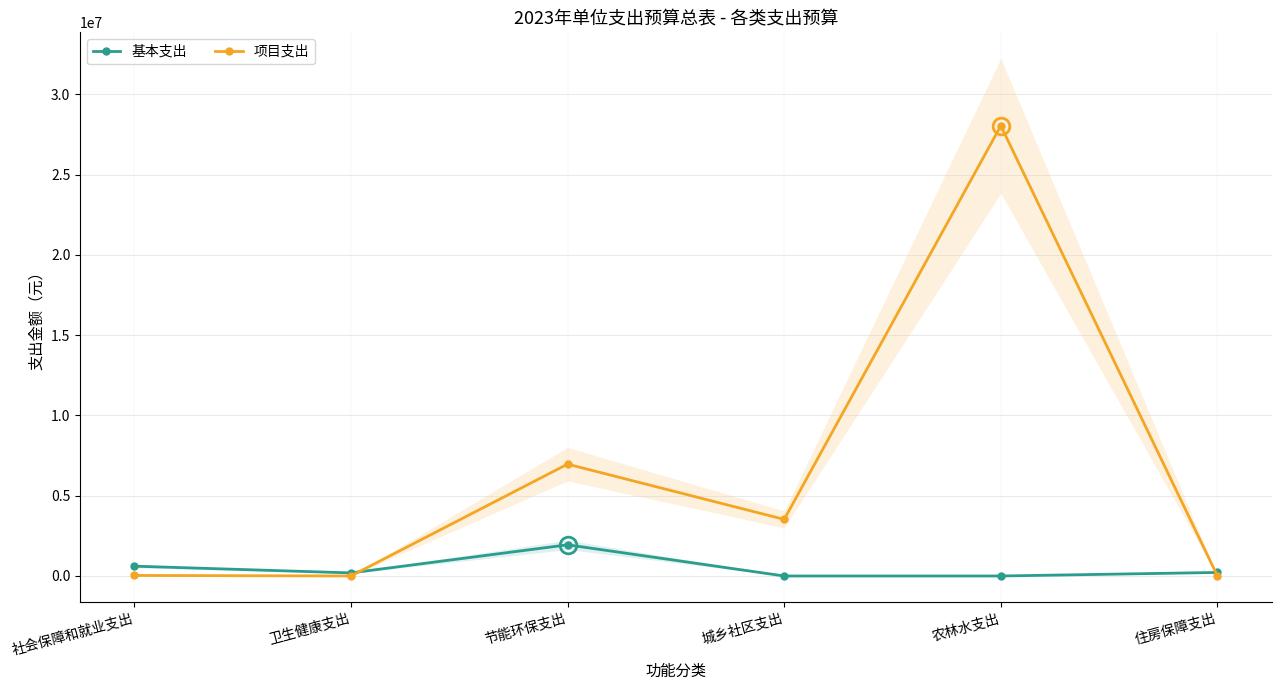

What is the difference between the maximum and second lowest values in the 基本支出 series?

1942000